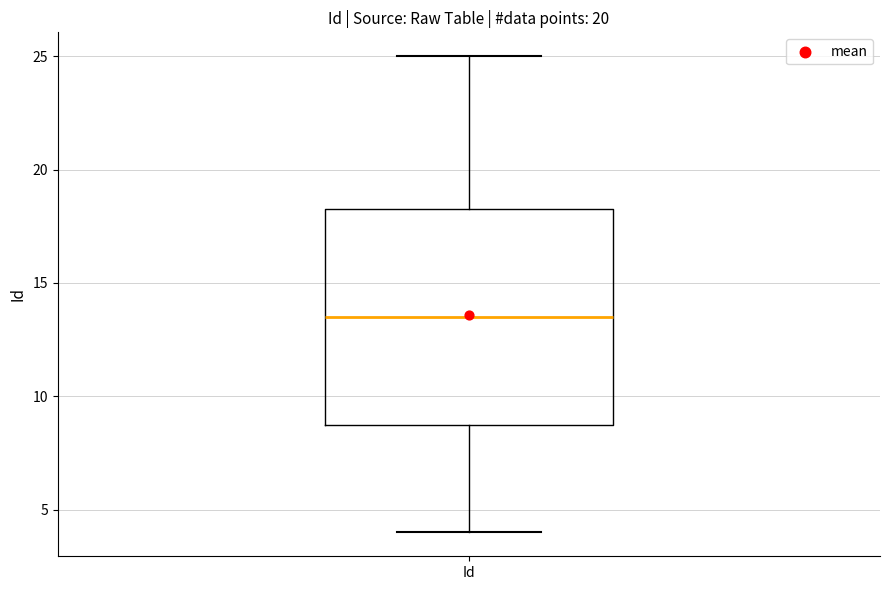

Transcribe this box plot: give where the median line is, the range the box spans, and where the two whiskers end, as read against the y-axis. The values are not printed on the chart, so give them approximately, as read against the axis.

median 13.5, box 9.0 to 18.5, whiskers 4.0 to 25.0